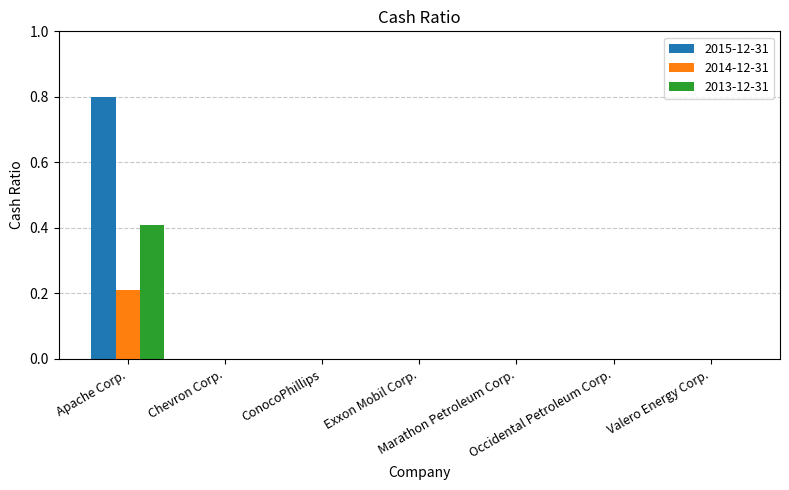

What is the sum of all 2015-12-31 values?

0.8